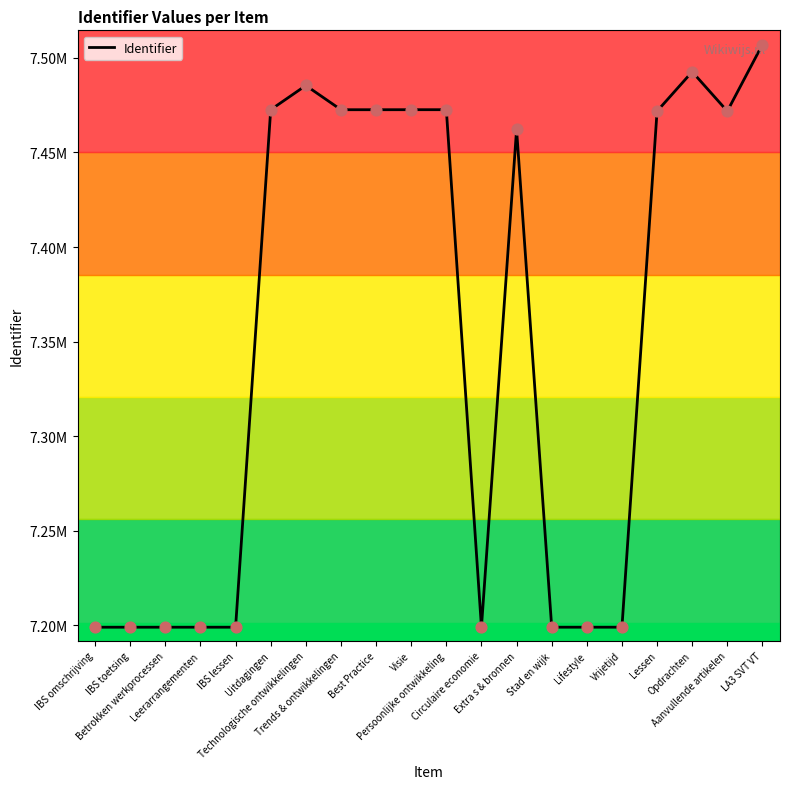

Which has a higher value, Opdrachten or Stad en wijk?

Opdrachten